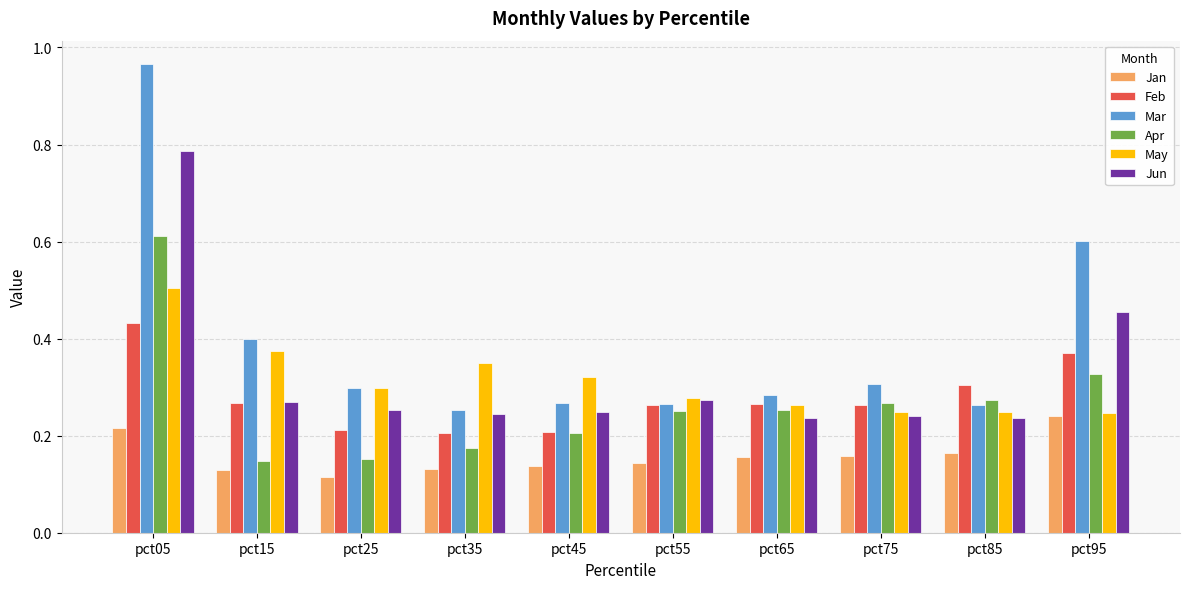

Which series has the largest total across all categories?

Mar